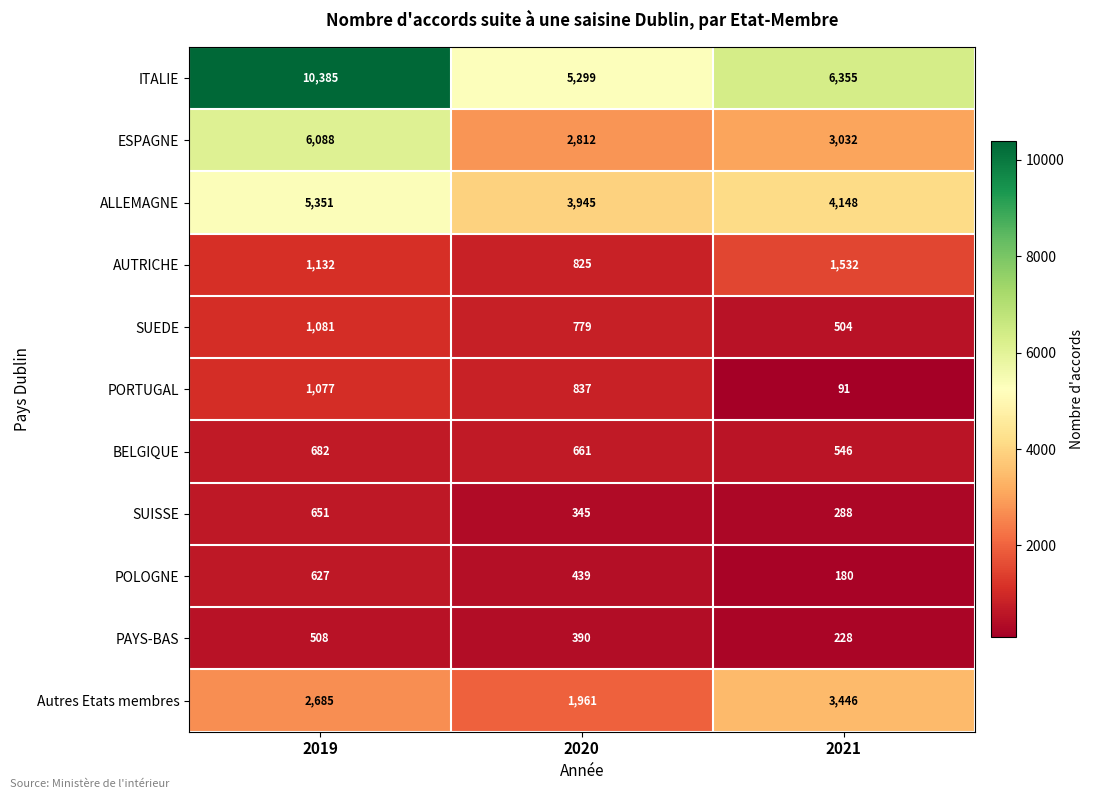

True or false: BELGIQUE has a value of 1171 at 2019.

False